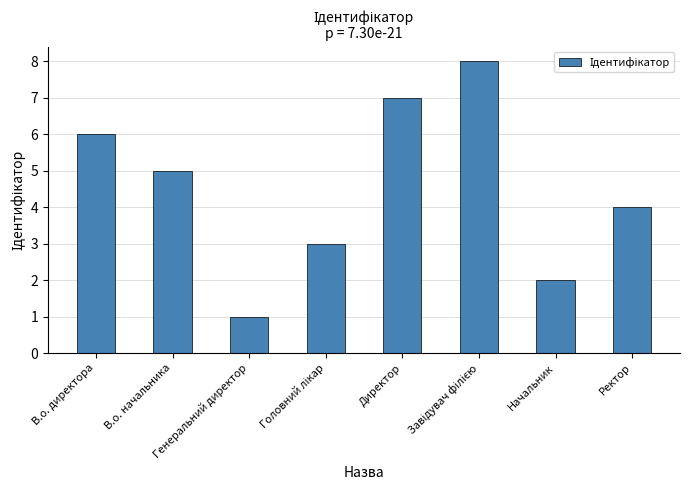

What is the sum of all values?

36